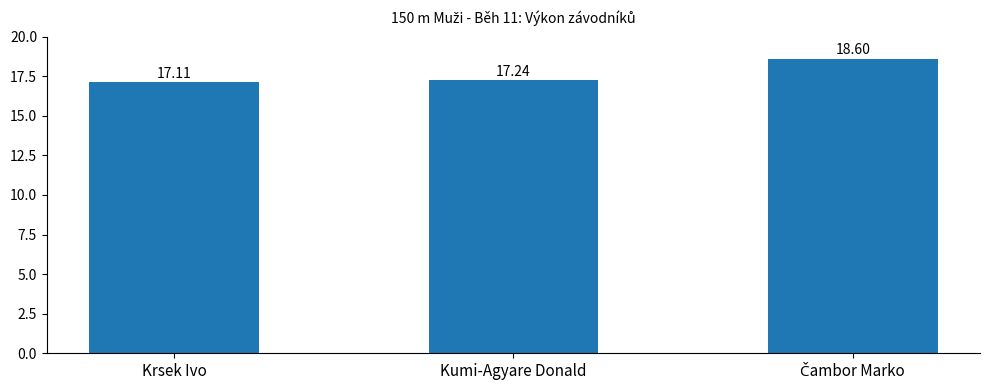

Reading left to right, transcribe all the data shown in this chart.

17.1	17.2	18.6